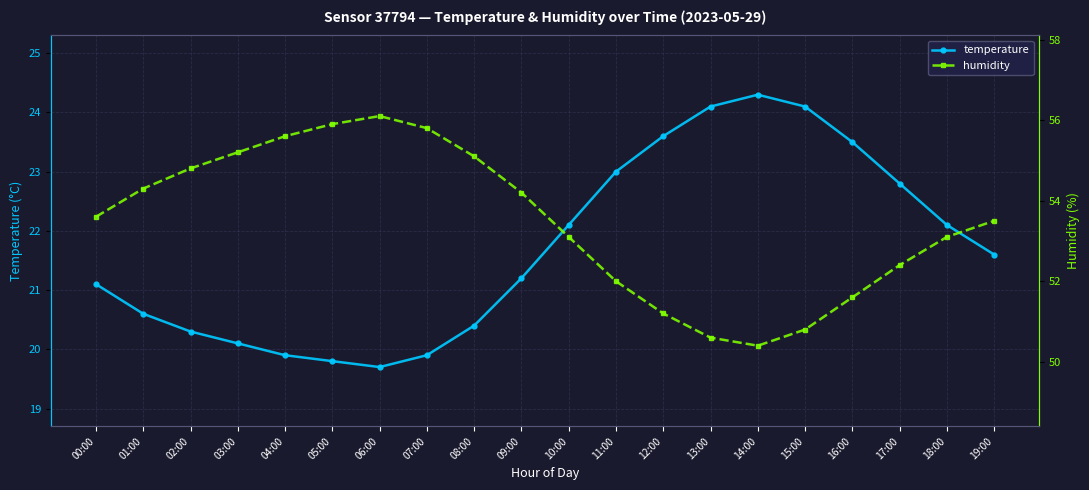

True or false: temperature and humidity intersect in this chart.

False